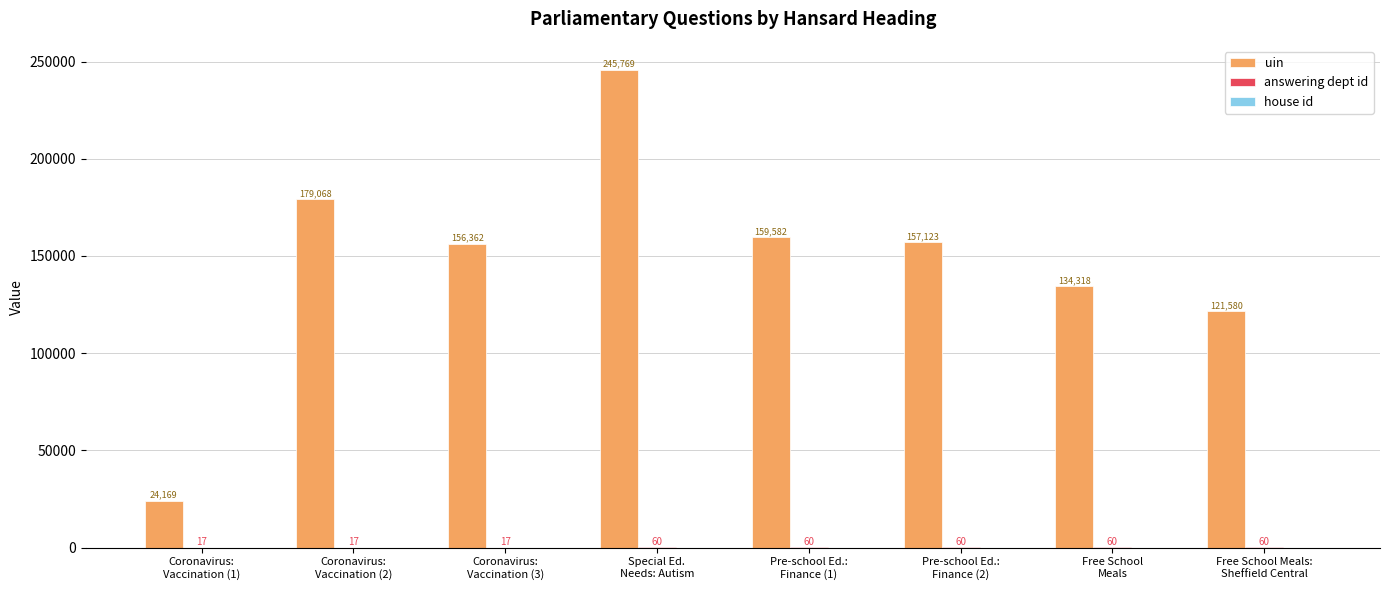

What is the maximum value shown in the chart?

245769